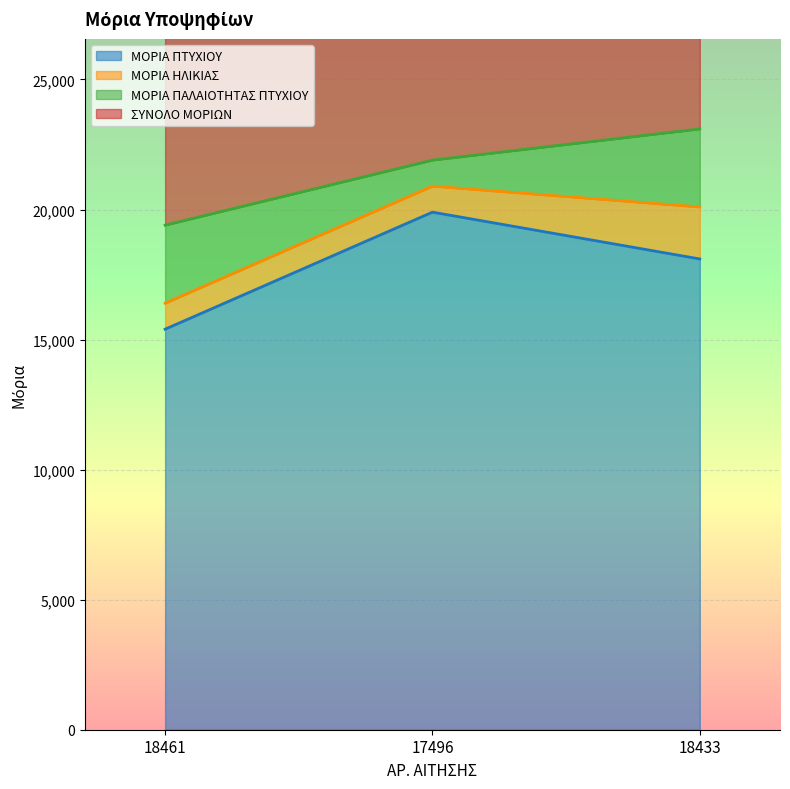

What is the highest value of the ΣΥΝΟΛΟ ΜΟΡΙΩΝ series?

23100